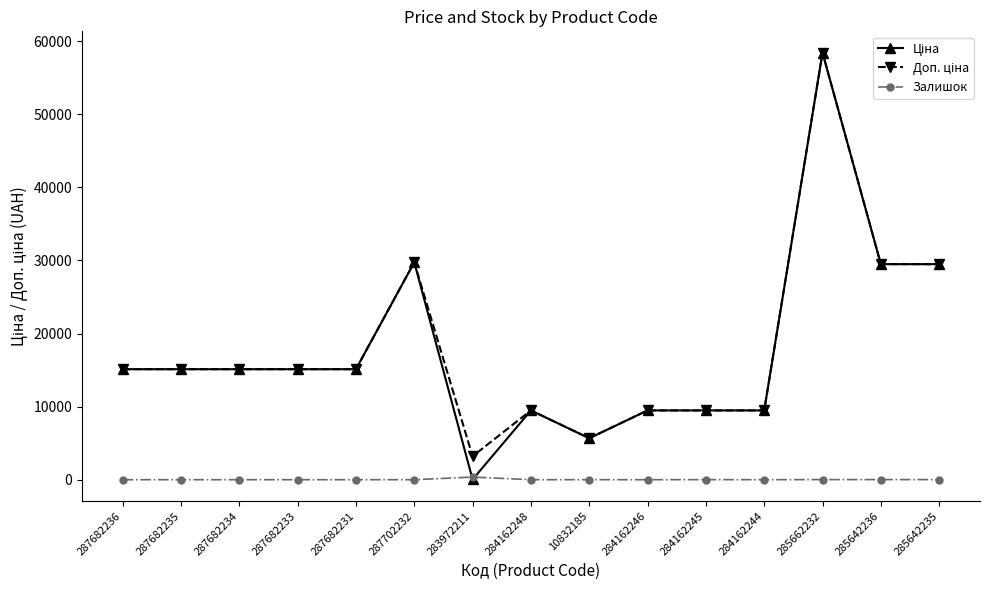

The Залишок series shows 0.0 at 284162246. True or false?

True